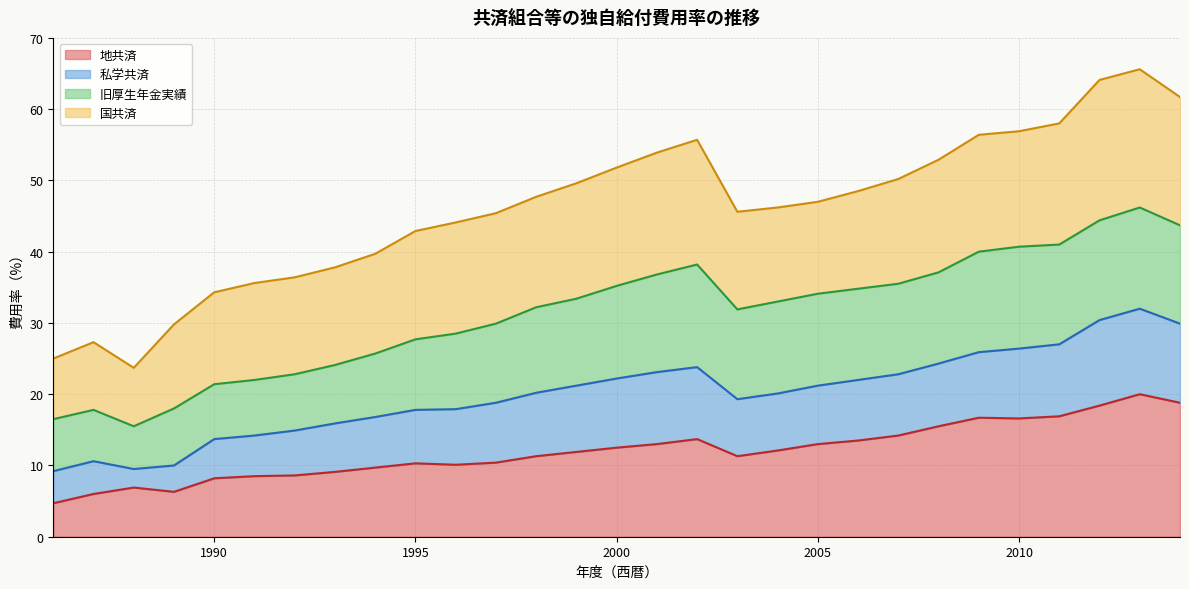

What is the sum of all 地共済 values?

348.2